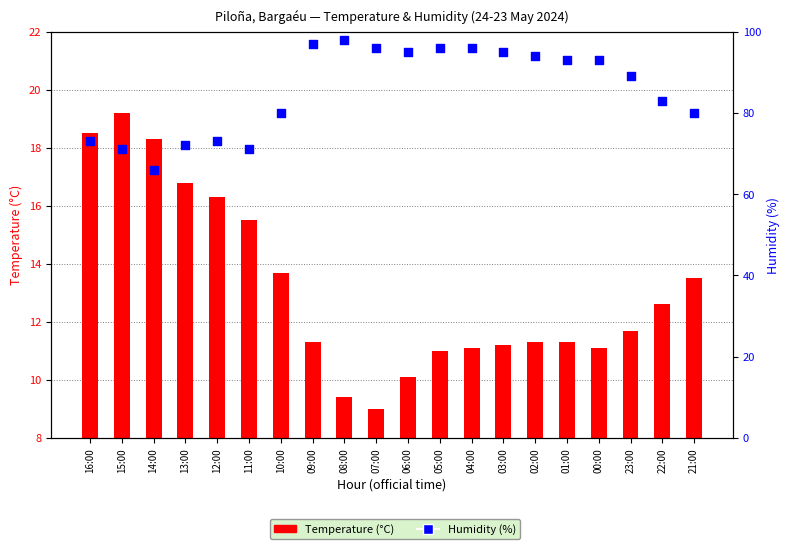

Which series contains the lowest Y value?

Temperature (°C)